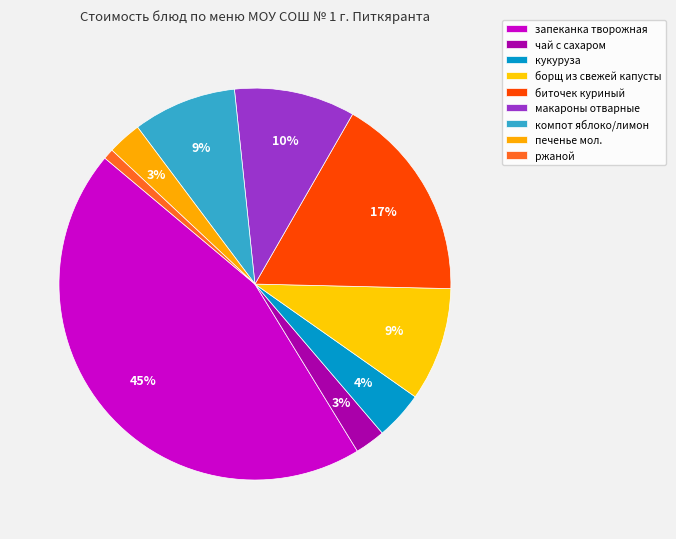

How many slices are in this pie chart?

9